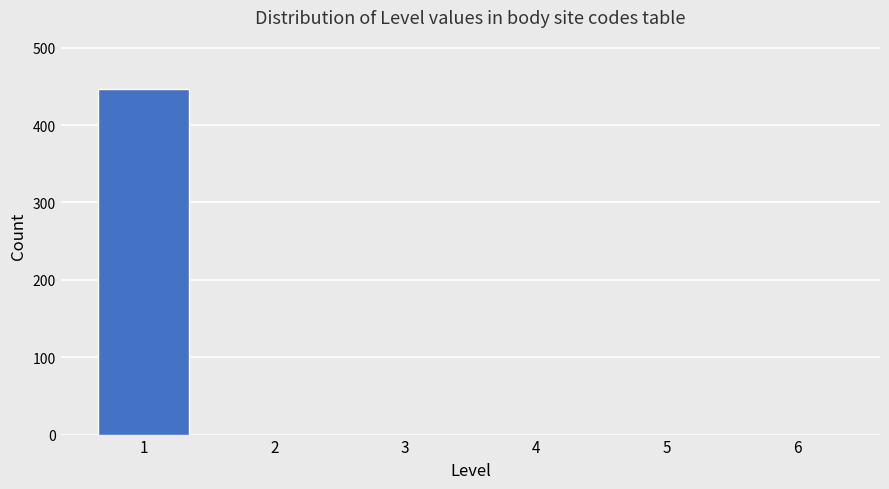

Reading left to right, list all the values displayed in this chart.

1=447	2=0	3=0	4=0	5=0	6=0